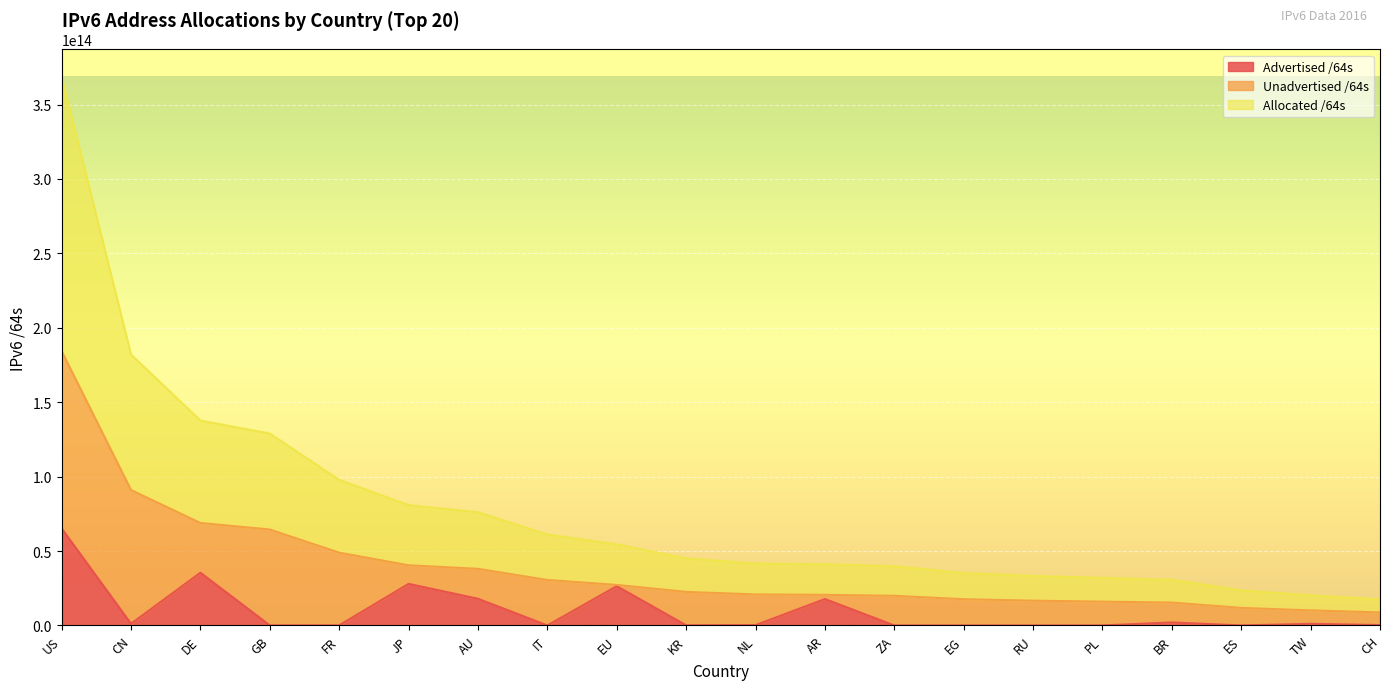

At which label does Allocated /64s reach its minimum?

CH